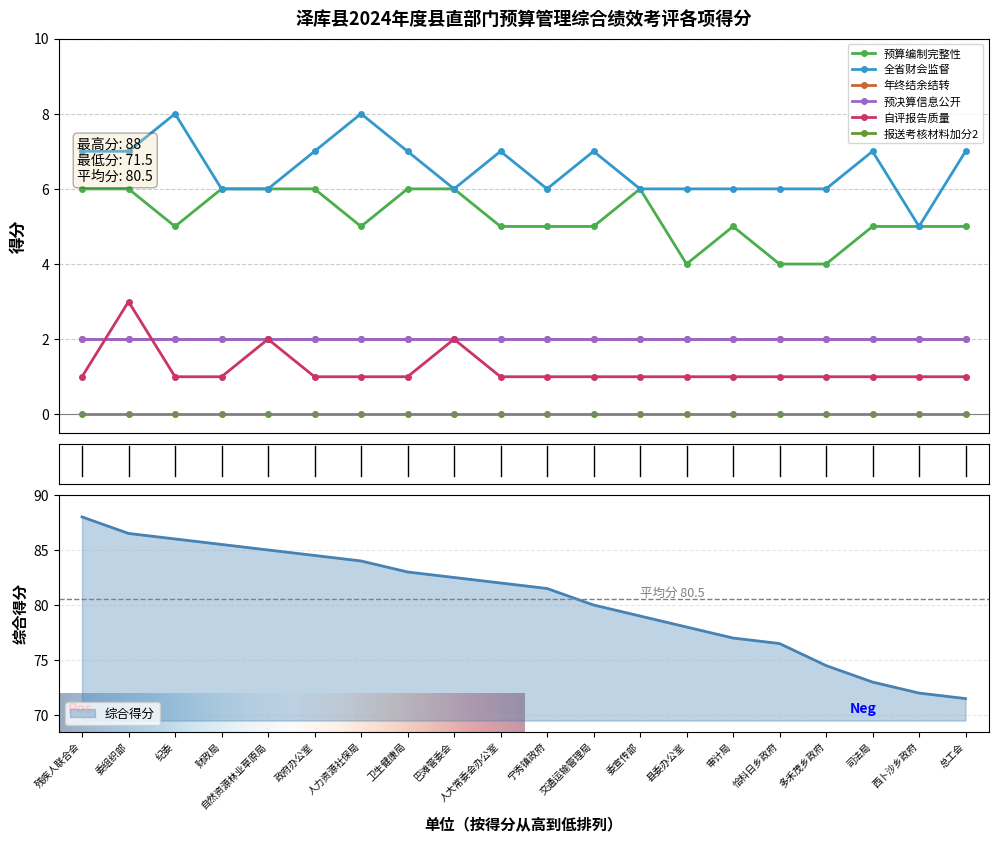

What is the minimum value for 预算编制完整性?

4